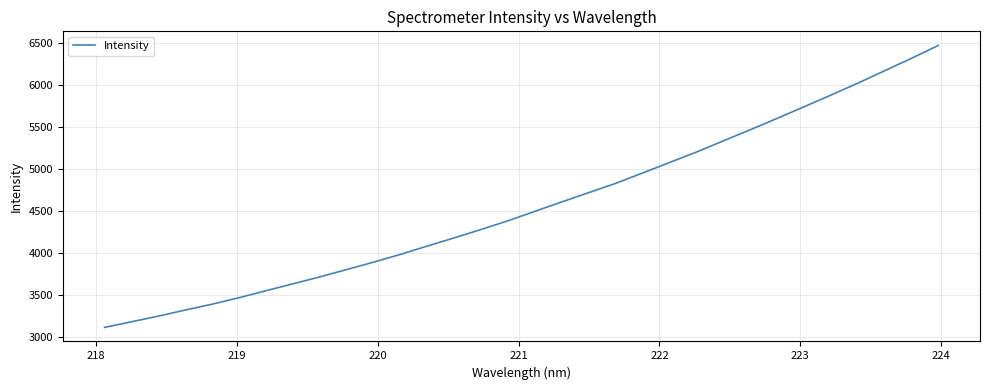

What is the difference between the maximum and minimum values?

3362.9